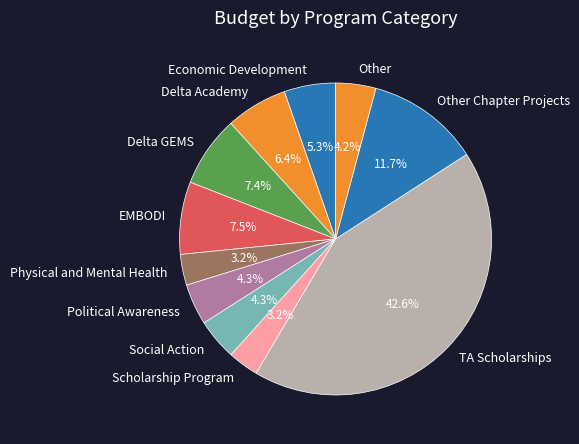

To the nearest percent, what portion does Physical and Mental Health represent?

3%